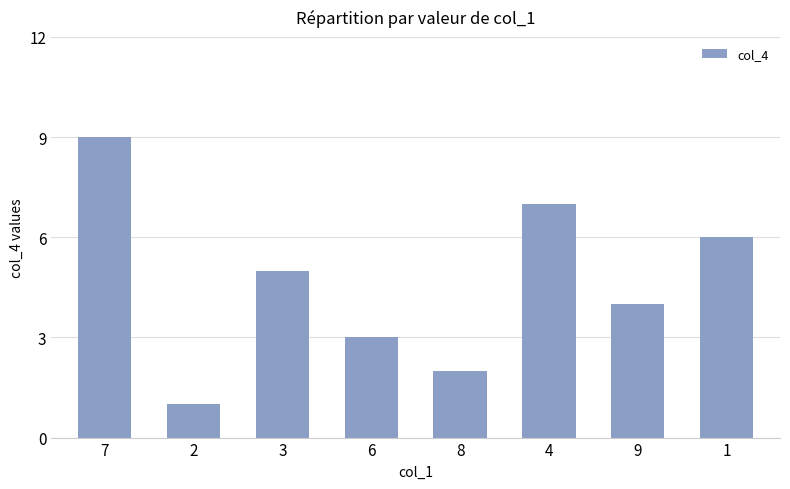

What is the label of the 8th bar from the left?

1